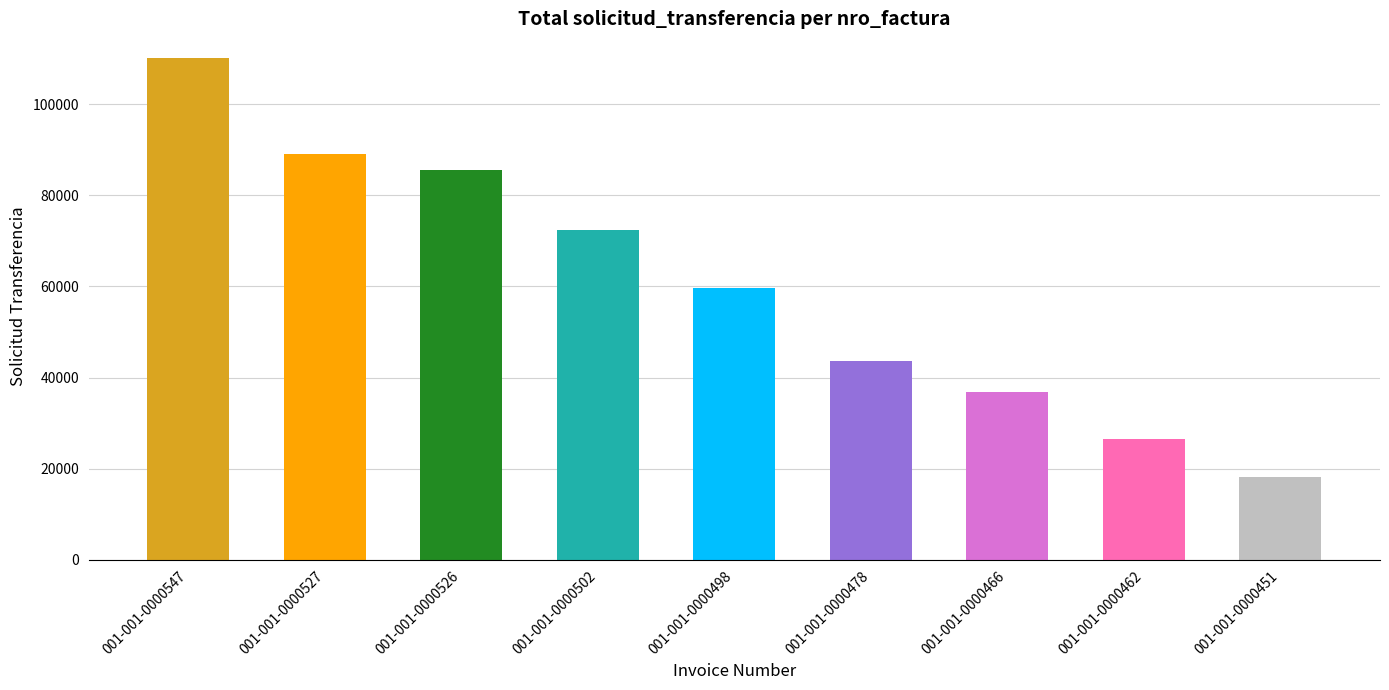

What is the smallest value displayed?

18252